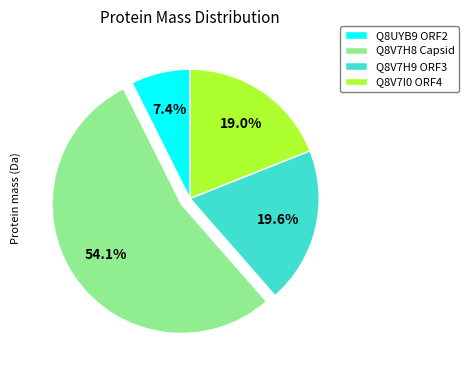

How many slices are in this pie chart?

4